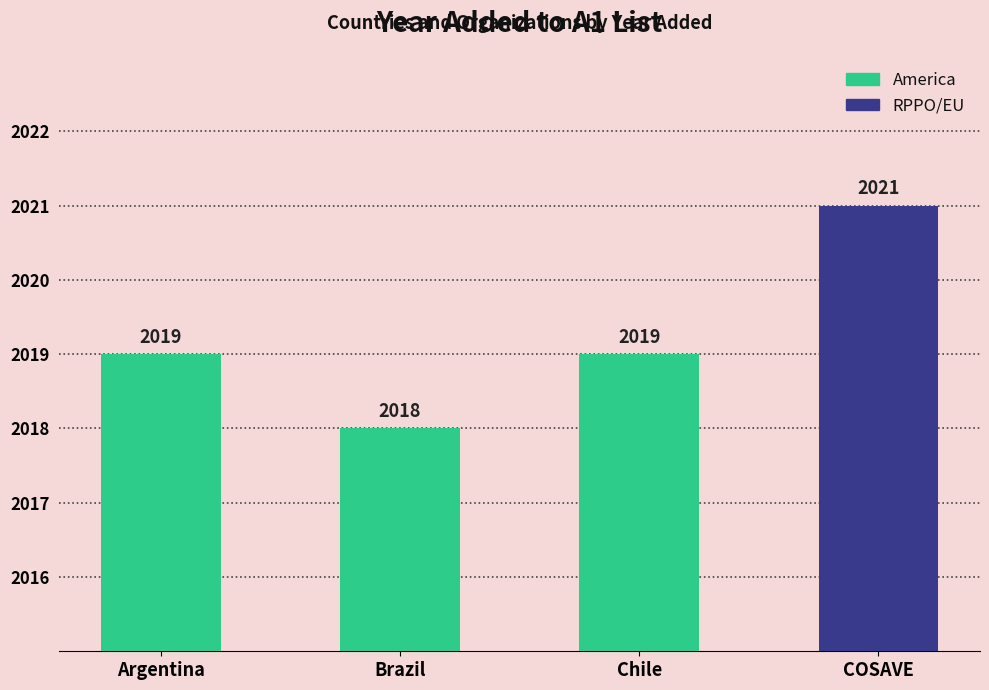

What is the ratio of the value at Chile to the value at COSAVE?

1.0